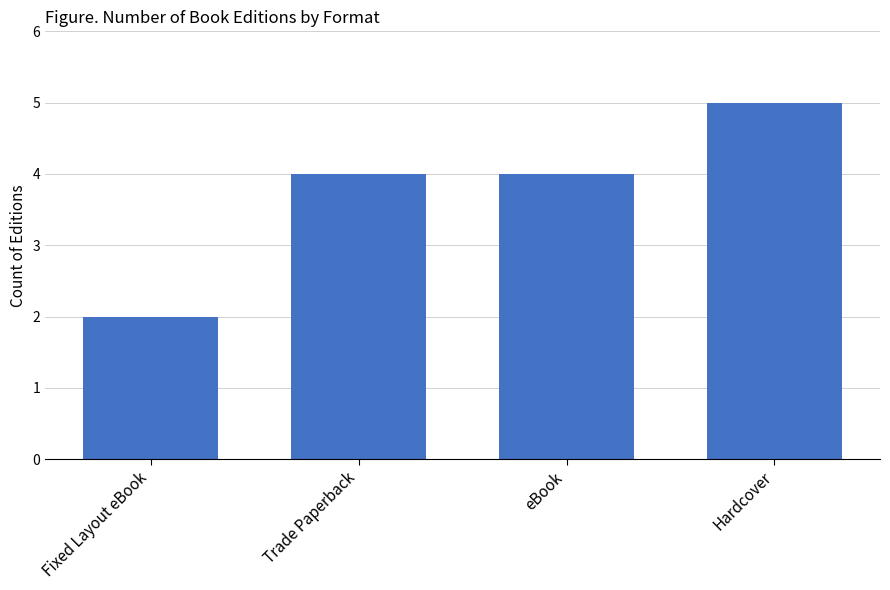

What is the sum of all values?

15